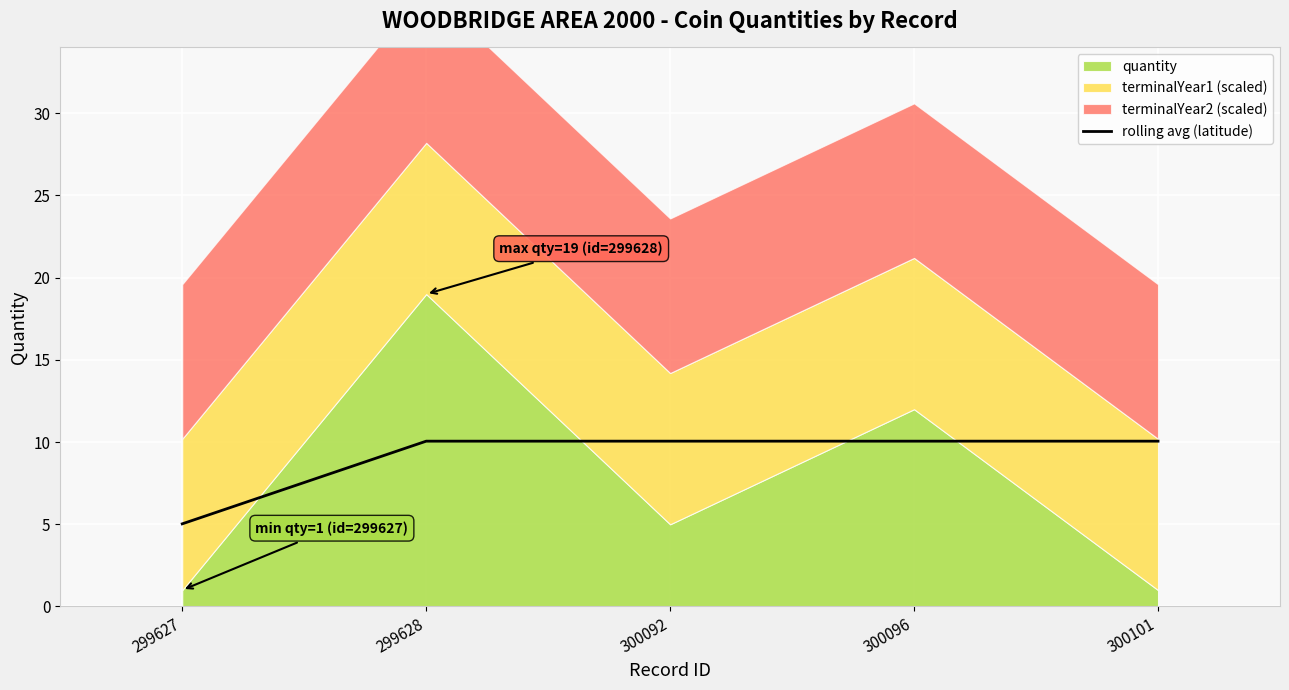

Read the value at 300096.

10.1